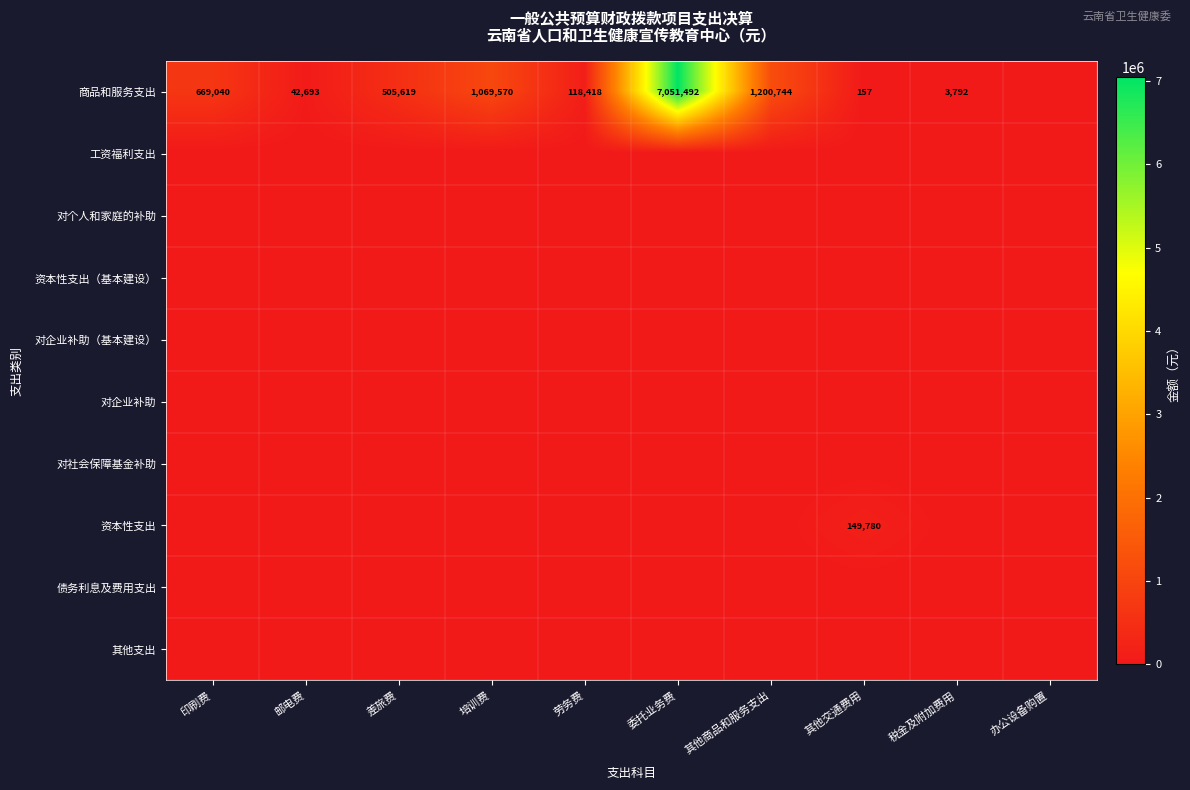

What is the difference between the 商品和服务支出 values at 委托业务费 and 劳务费?

6933074